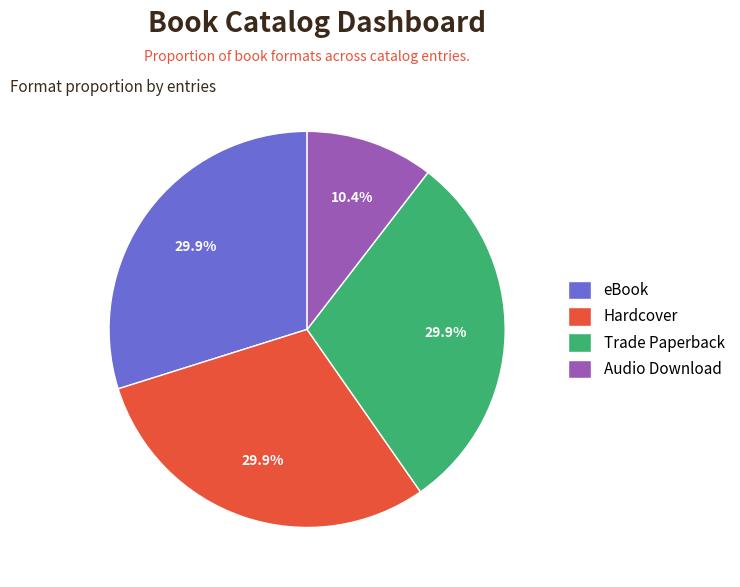

What is the smallest slice in the pie chart?

Audio Download